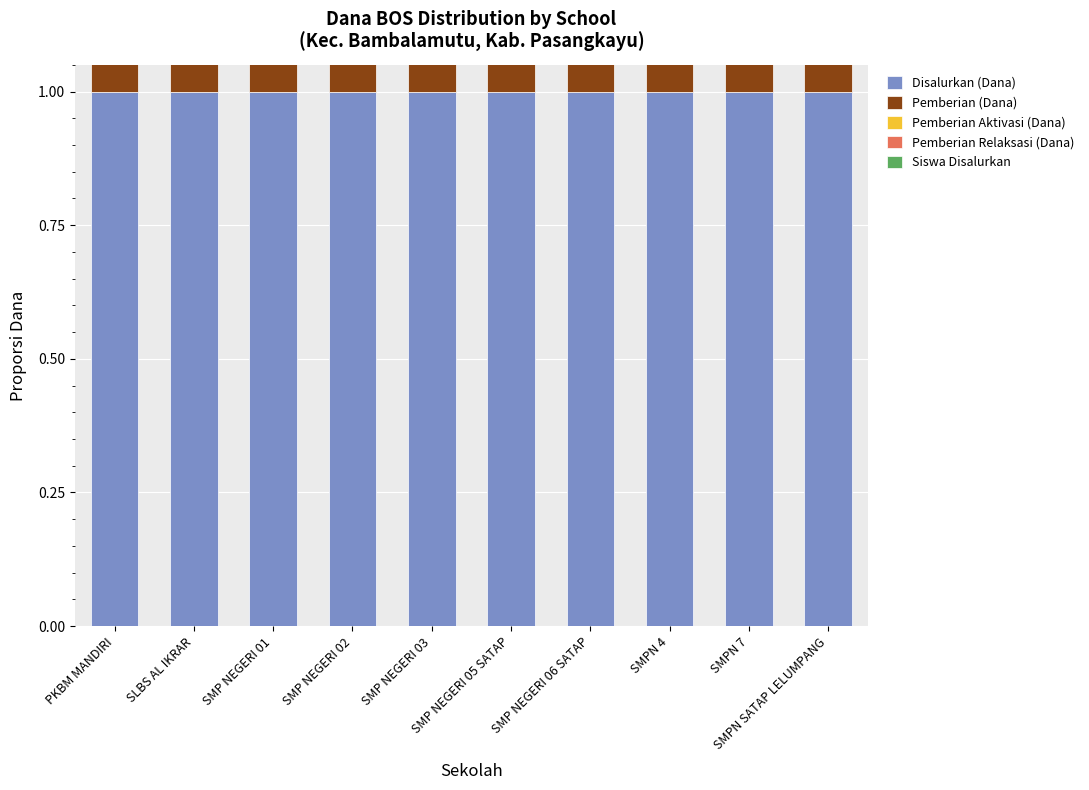

Rank the series at SMPN SATAP LELUMPANG from lowest to highest value.

Pemberian Aktivasi (Dana), Siswa Disalurkan, Pemberian Relaksasi (Dana), Pemberian (Dana), Disalurkan (Dana)